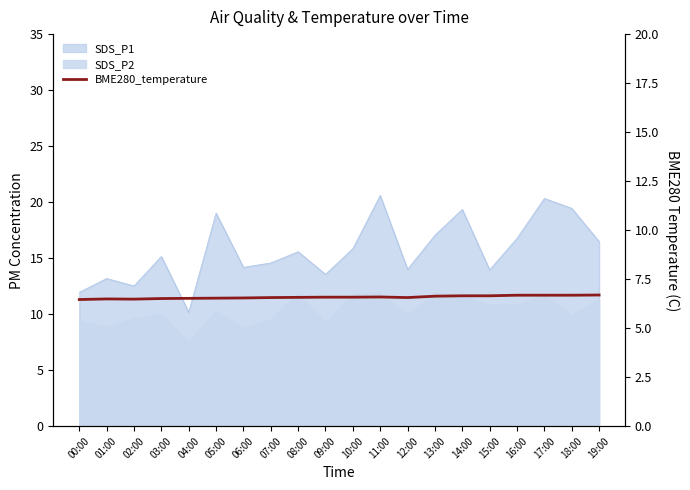

What position from the right is 06:00?

14